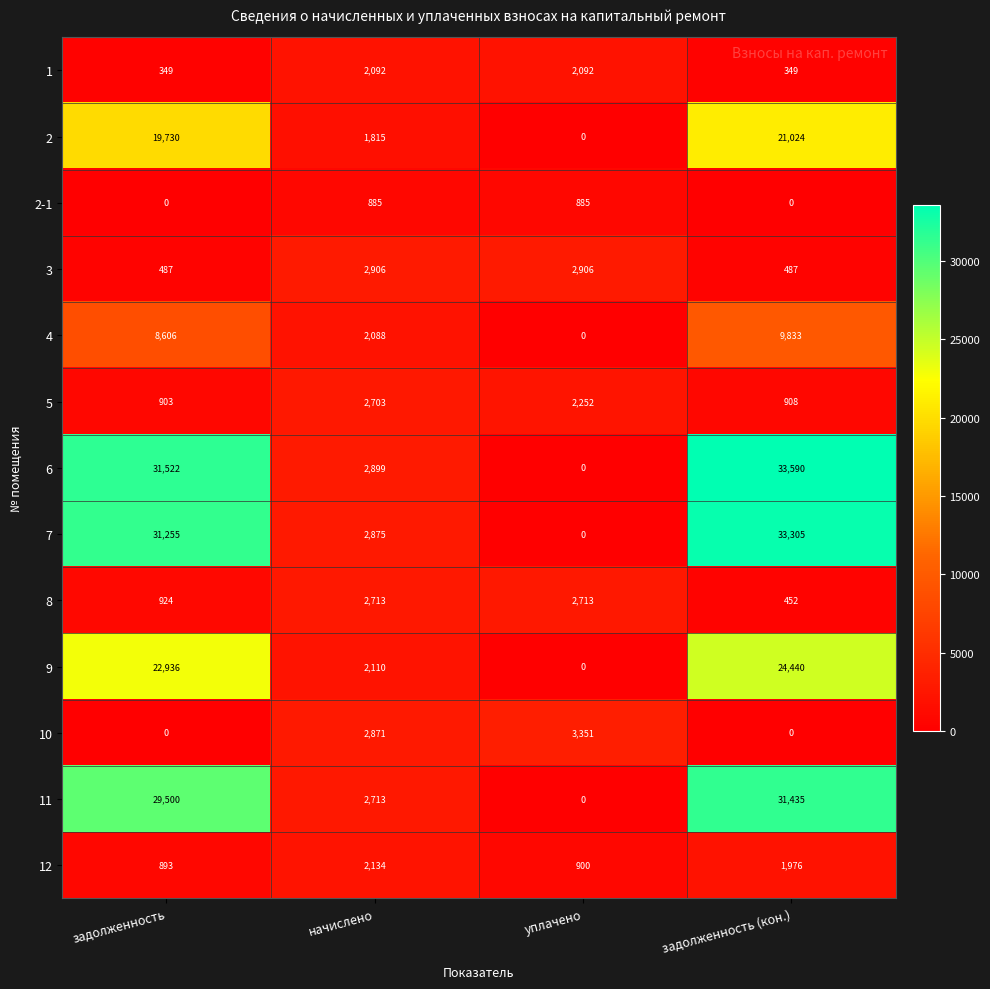

Which series changed the most between задолженность and начислено?

6